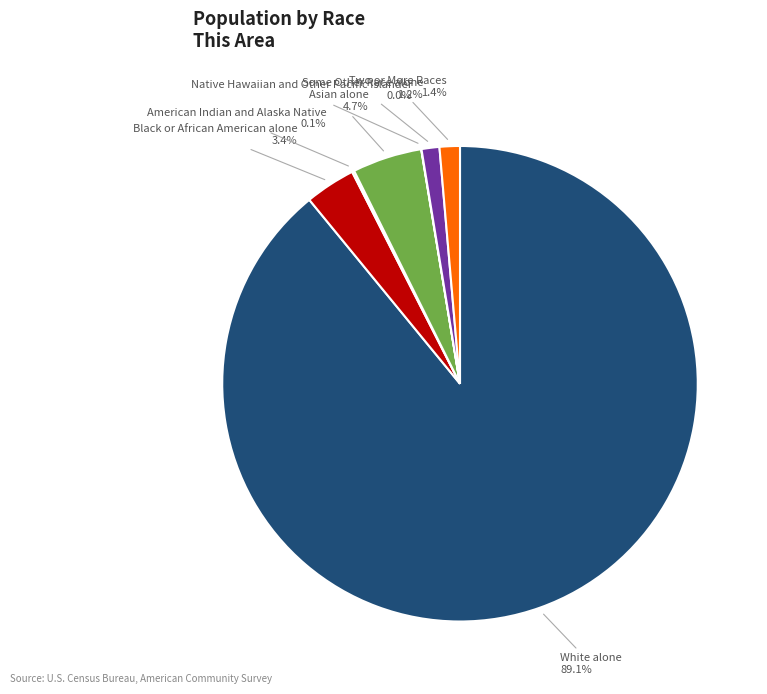

Is there any slice that represents more than half of the pie?

Yes